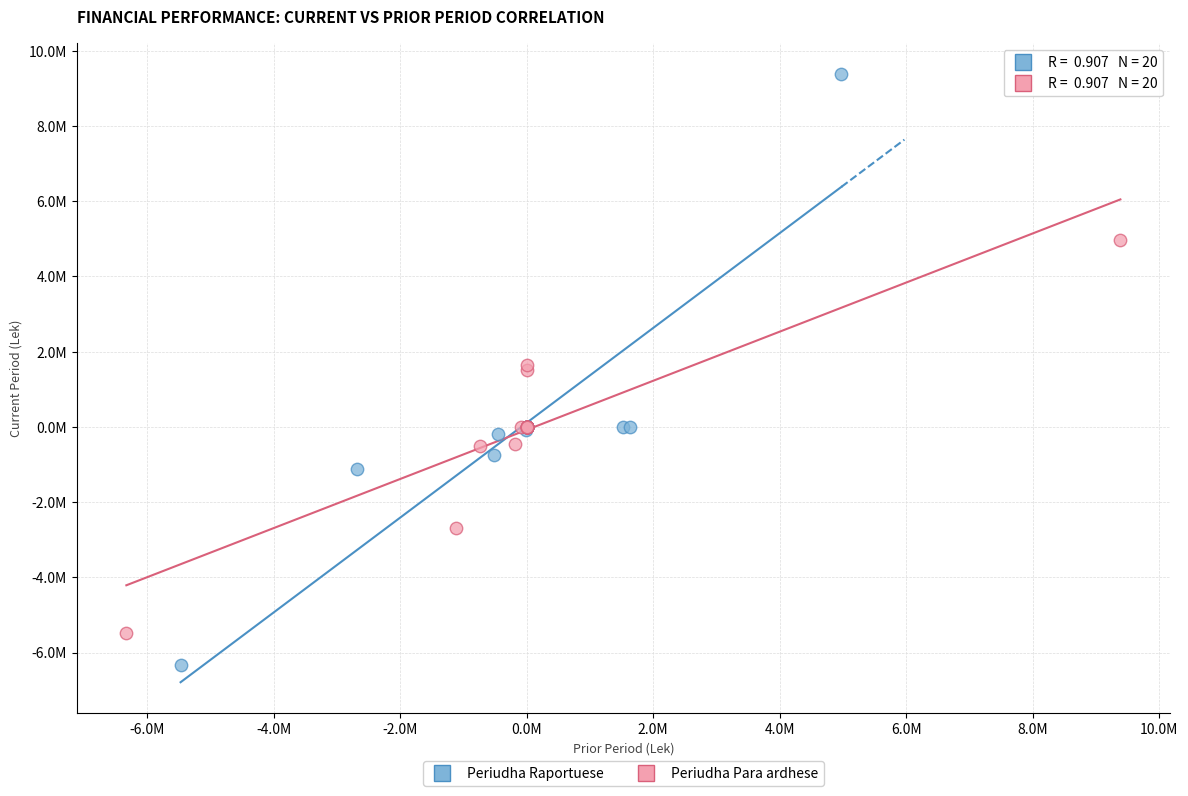

Which series has the largest Y range (max minus min)?

Periudha Raportuese